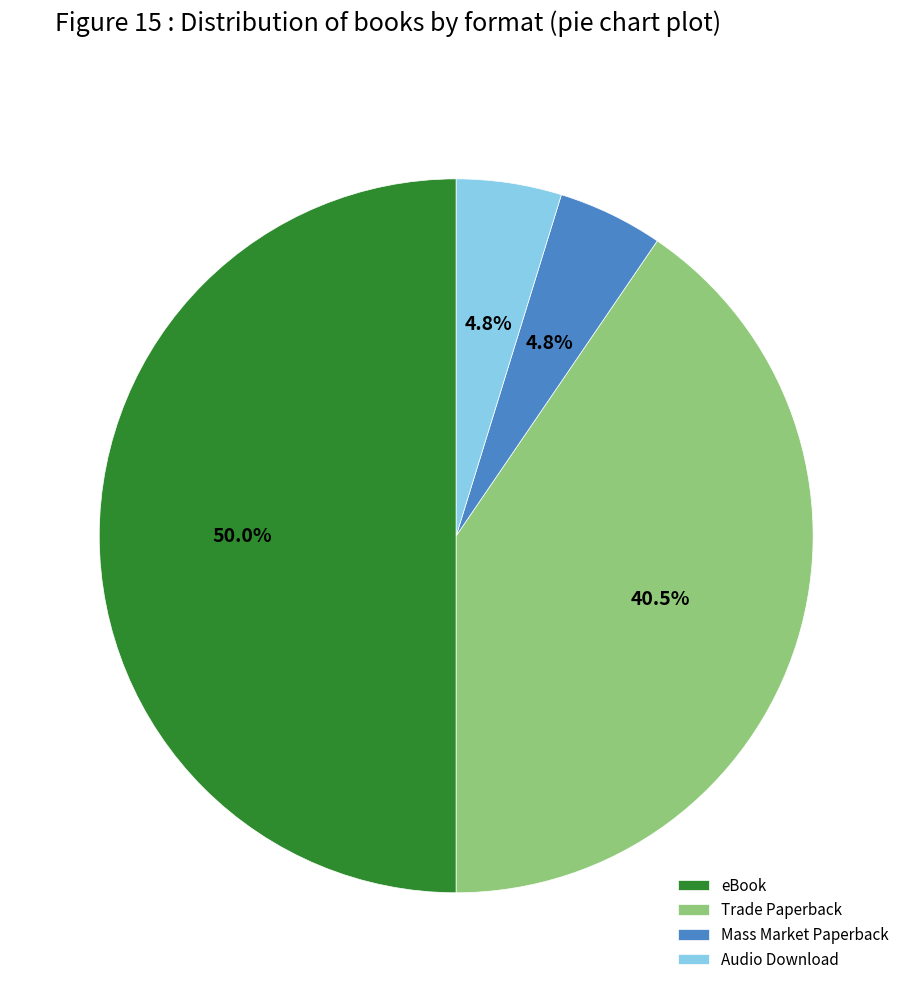

What percentage is NOT represented by eBook?

50.0%